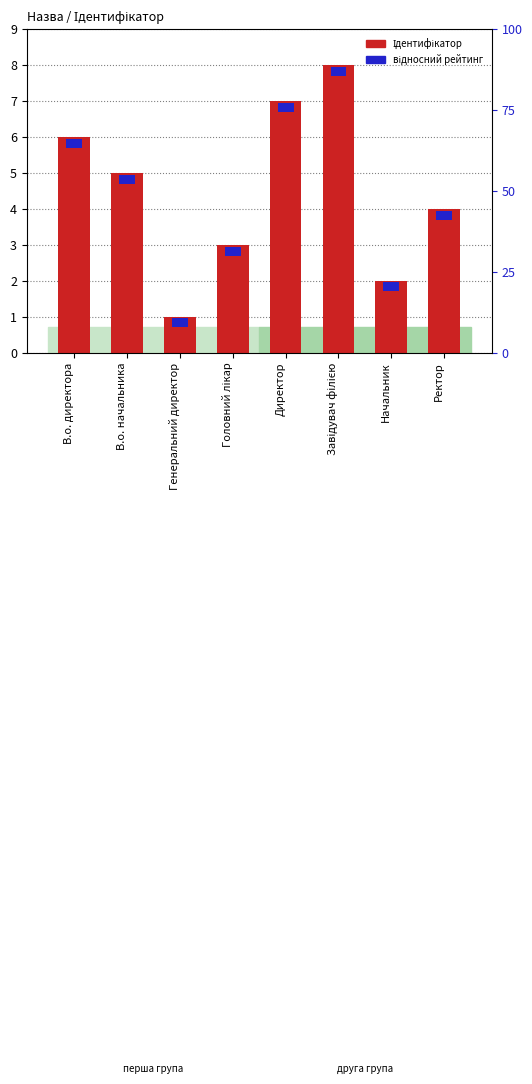

At which category is the sum across all series the highest?

Завідувач філією